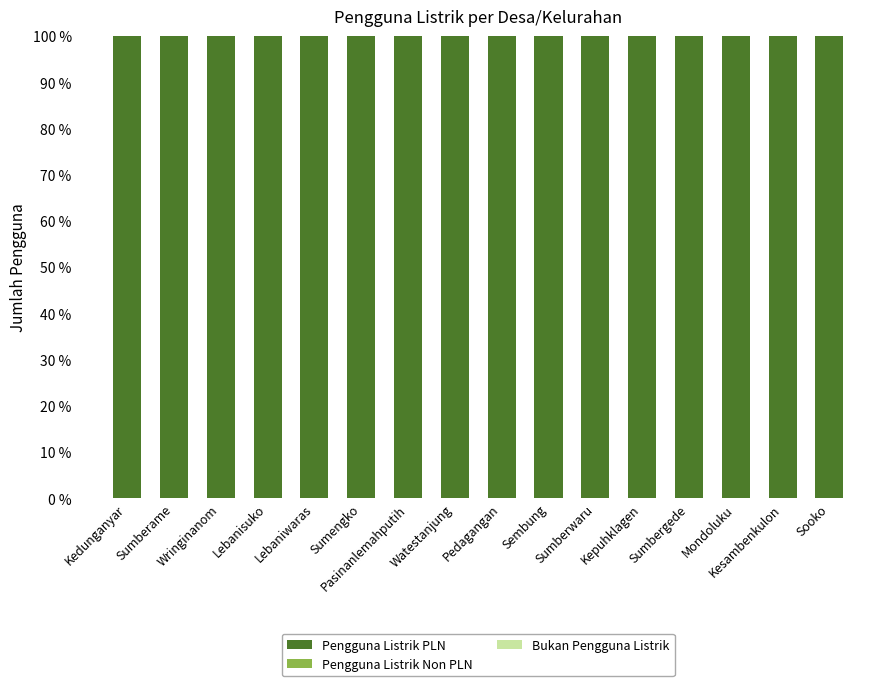

At how many categories does at least one series exceed 93?

16